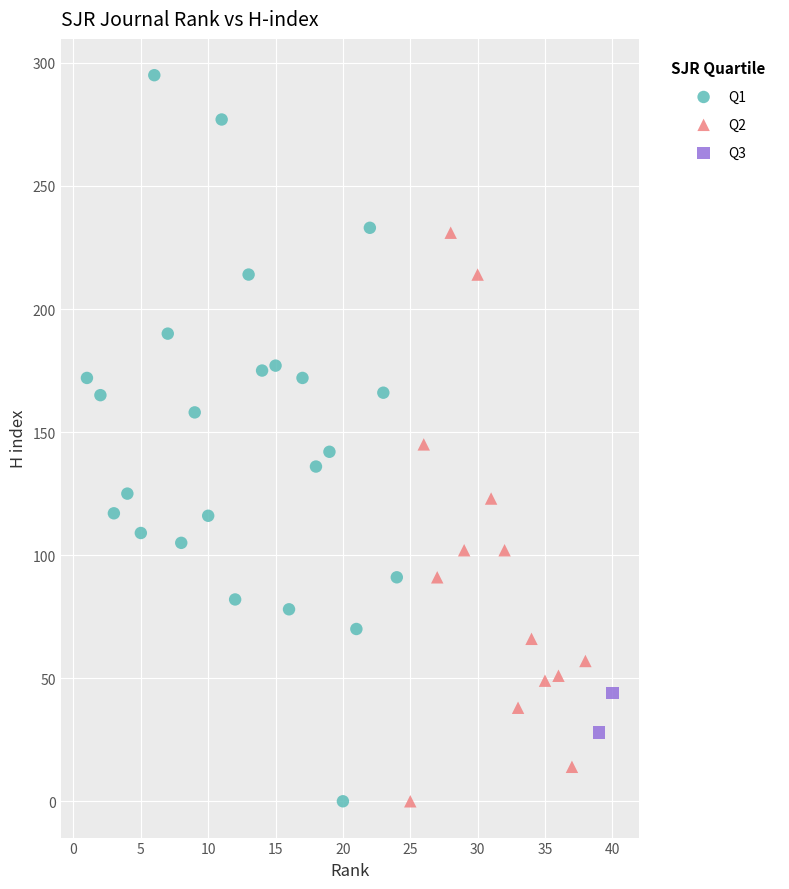

What are all the series names shown in the legend?

Q1, Q2, Q3